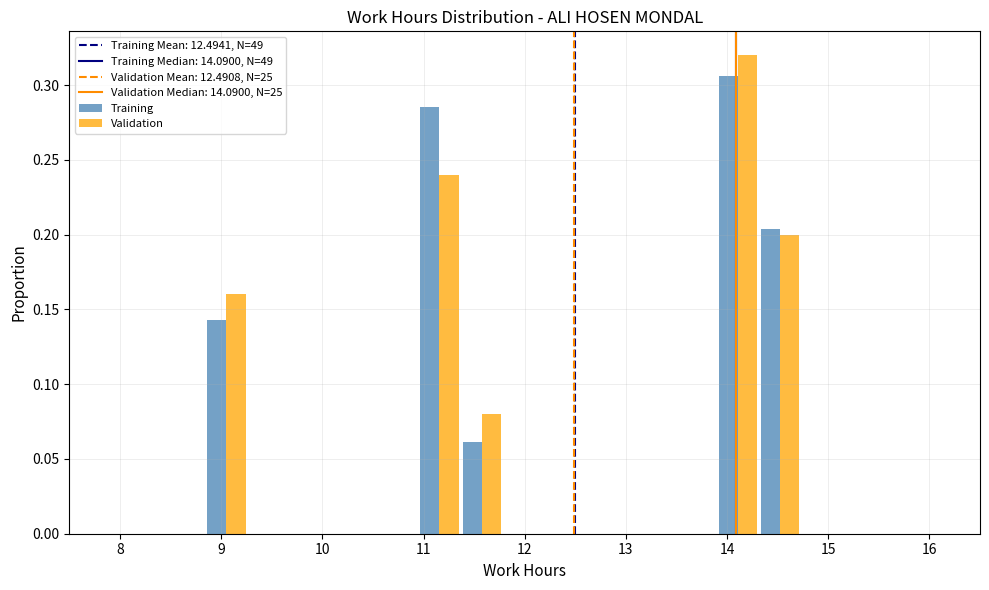

What is the height of the Training bar covering 8.8 to 9.3 on the x-axis? Neither the bar edges nor the heights are printed on the chart, so give them approximately, as read against the axes.

0.145